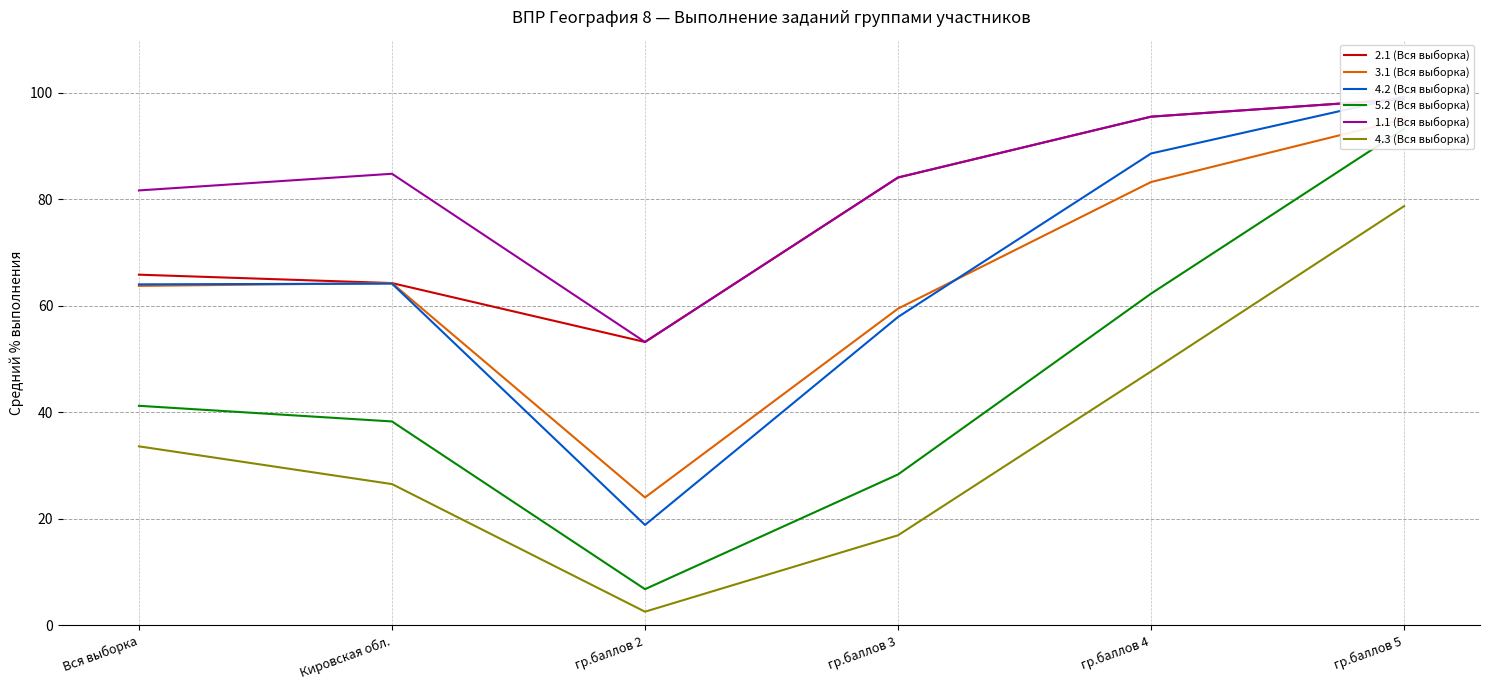

At which category does 4.2 (Вся выборка) reach its first local peak?

Кировская обл.